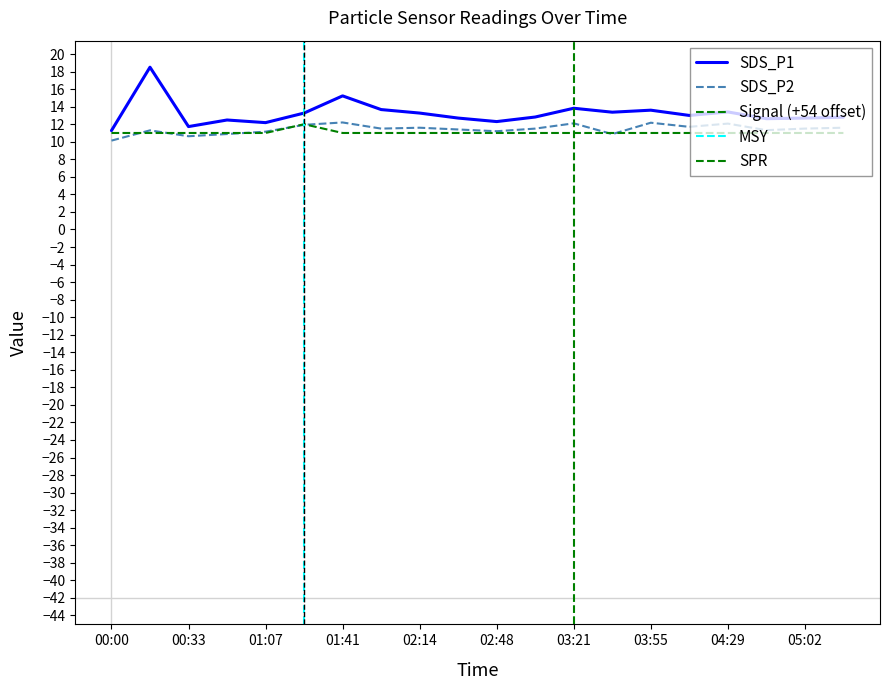

How many values in the SDS_P1 series exceed 13?

9